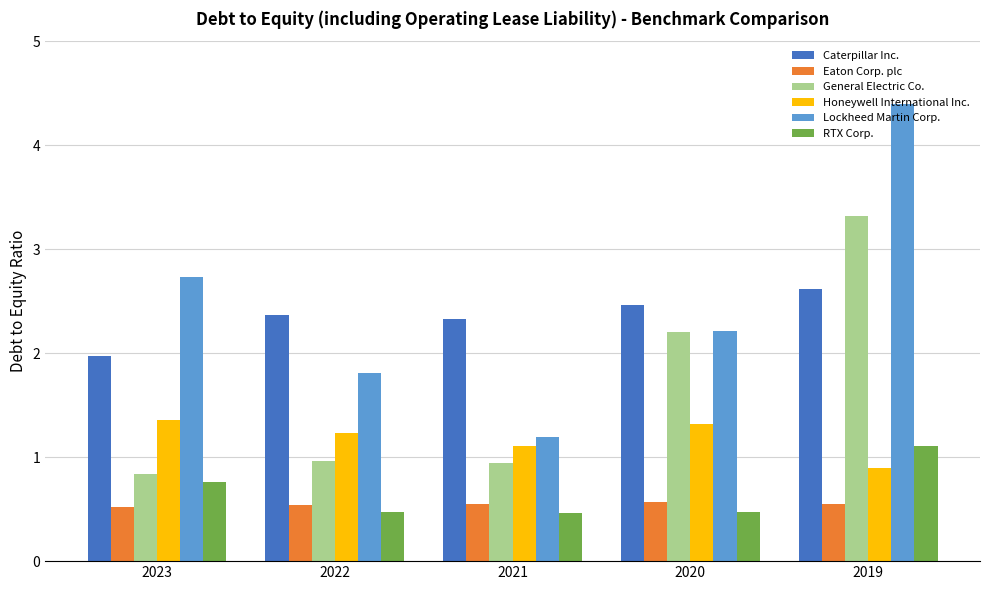

How many values in the Honeywell International Inc. series exceed 1?

4